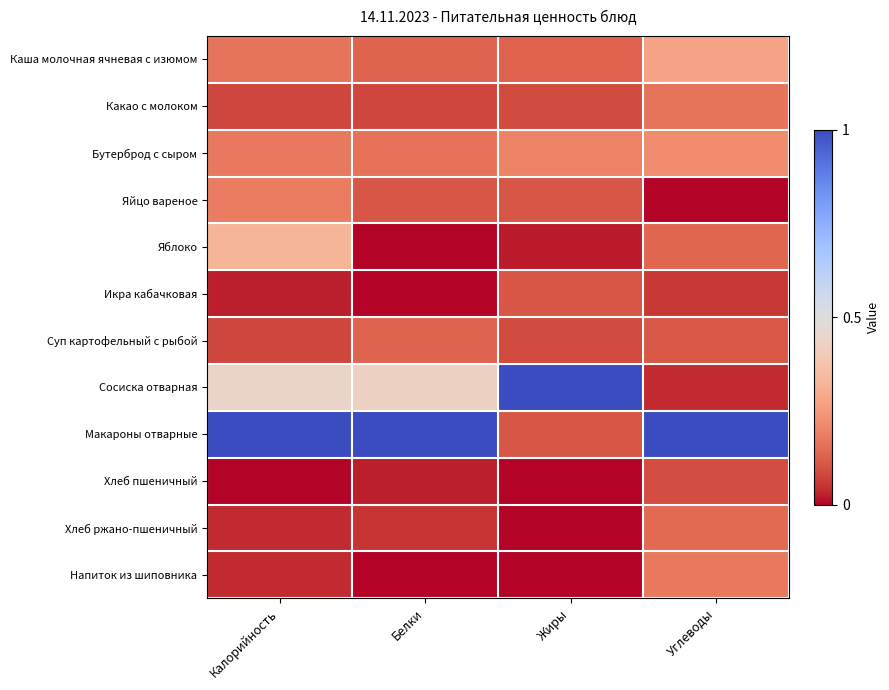

Rank the series at Белки from highest to lowest value.

Макароны отварные, Сосиска отварная, Бутерброд с сыром, Каша молочная ячневая с изюмом, Суп картофельный с рыбой, Яйцо вареное, Какао с молоком, Хлеб ржано-пшеничный, Хлеб пшеничный, Яблоко, Икра кабачковая, Напиток из шиповника